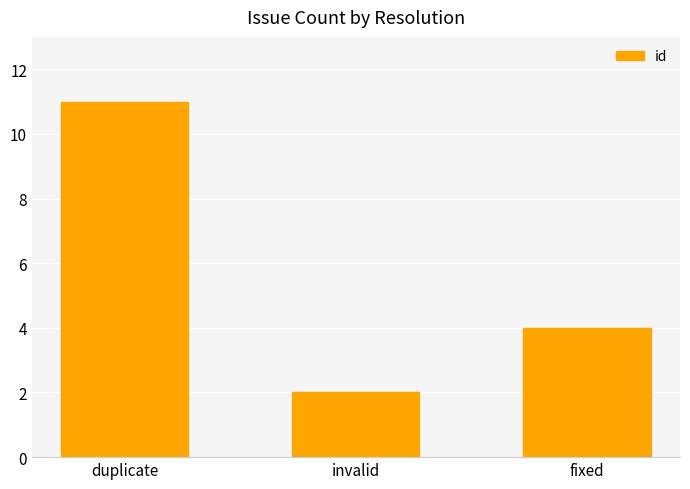

Rank the categories by value from lowest to highest.

invalid, fixed, duplicate